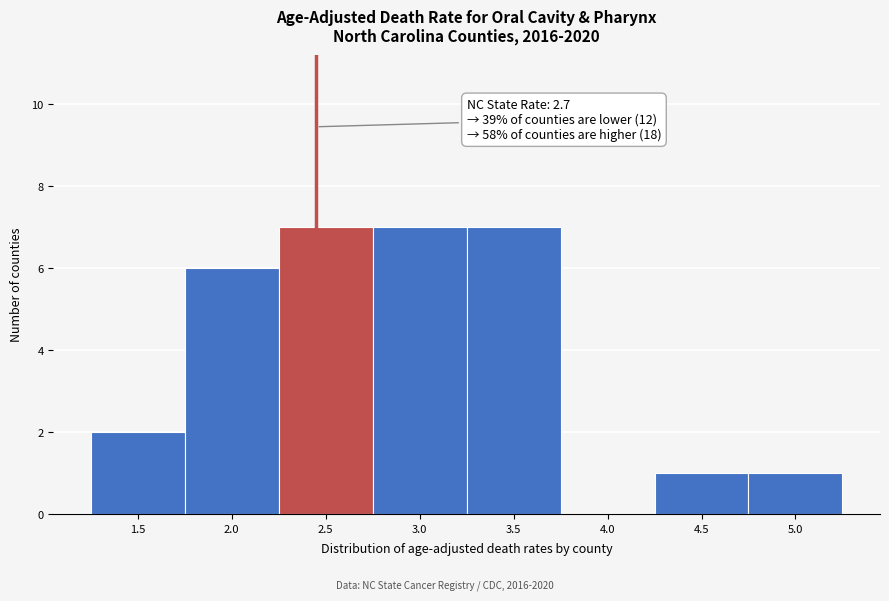

Reading left to right, what are all the values shown in this chart?

1.5=2	2.0=6	2.5=7	3.0=7	3.5=7	4.0=0	4.5=1	5.0=1